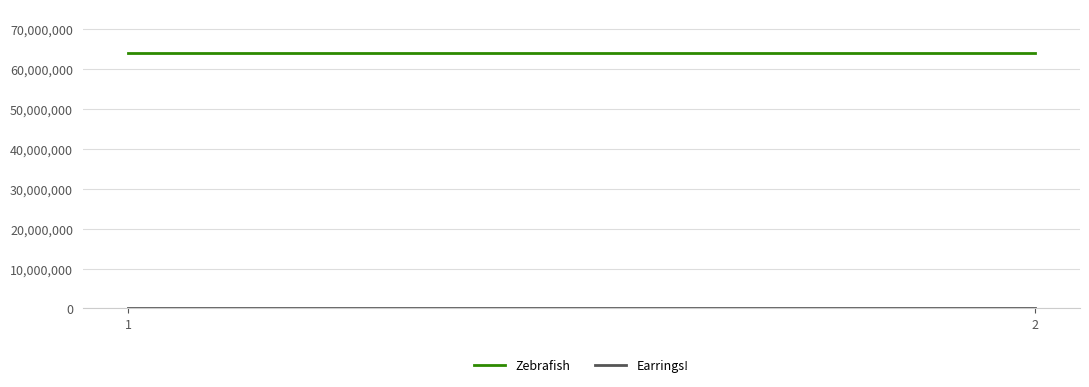

What is the spread (max minus min) of values at 1?

64103944